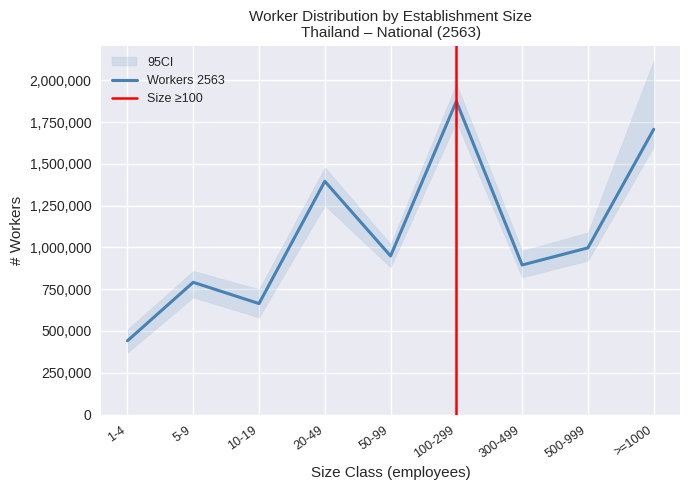

True or false: Establishments 2562 and Workers 2564 intersect in this chart.

False